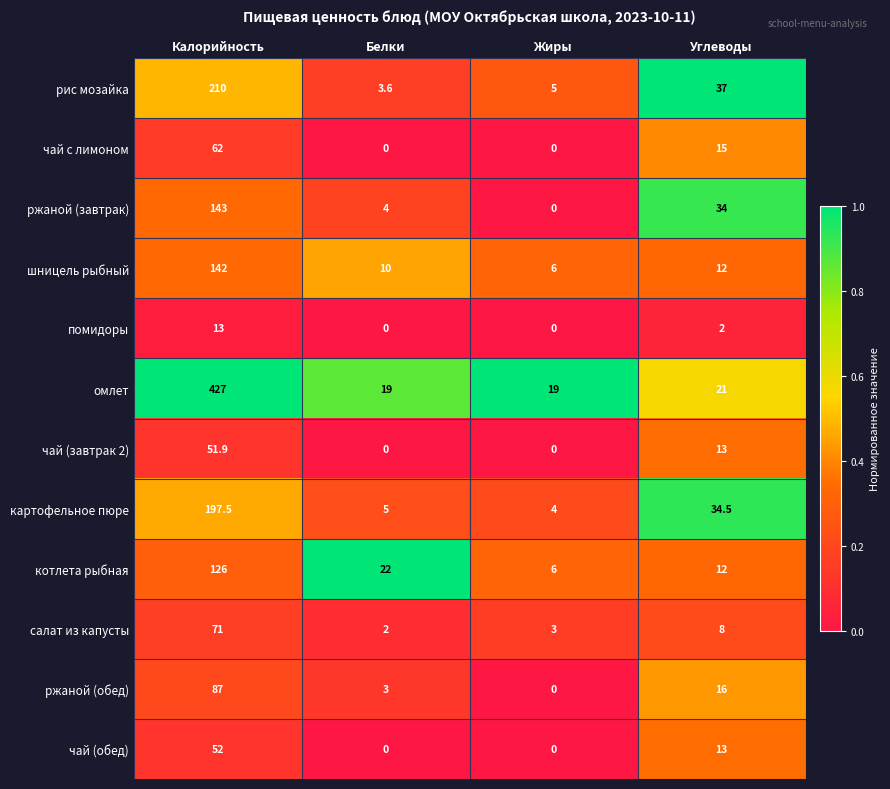

The салат из капусты series shows 3.0 at Жиры. True or false?

True